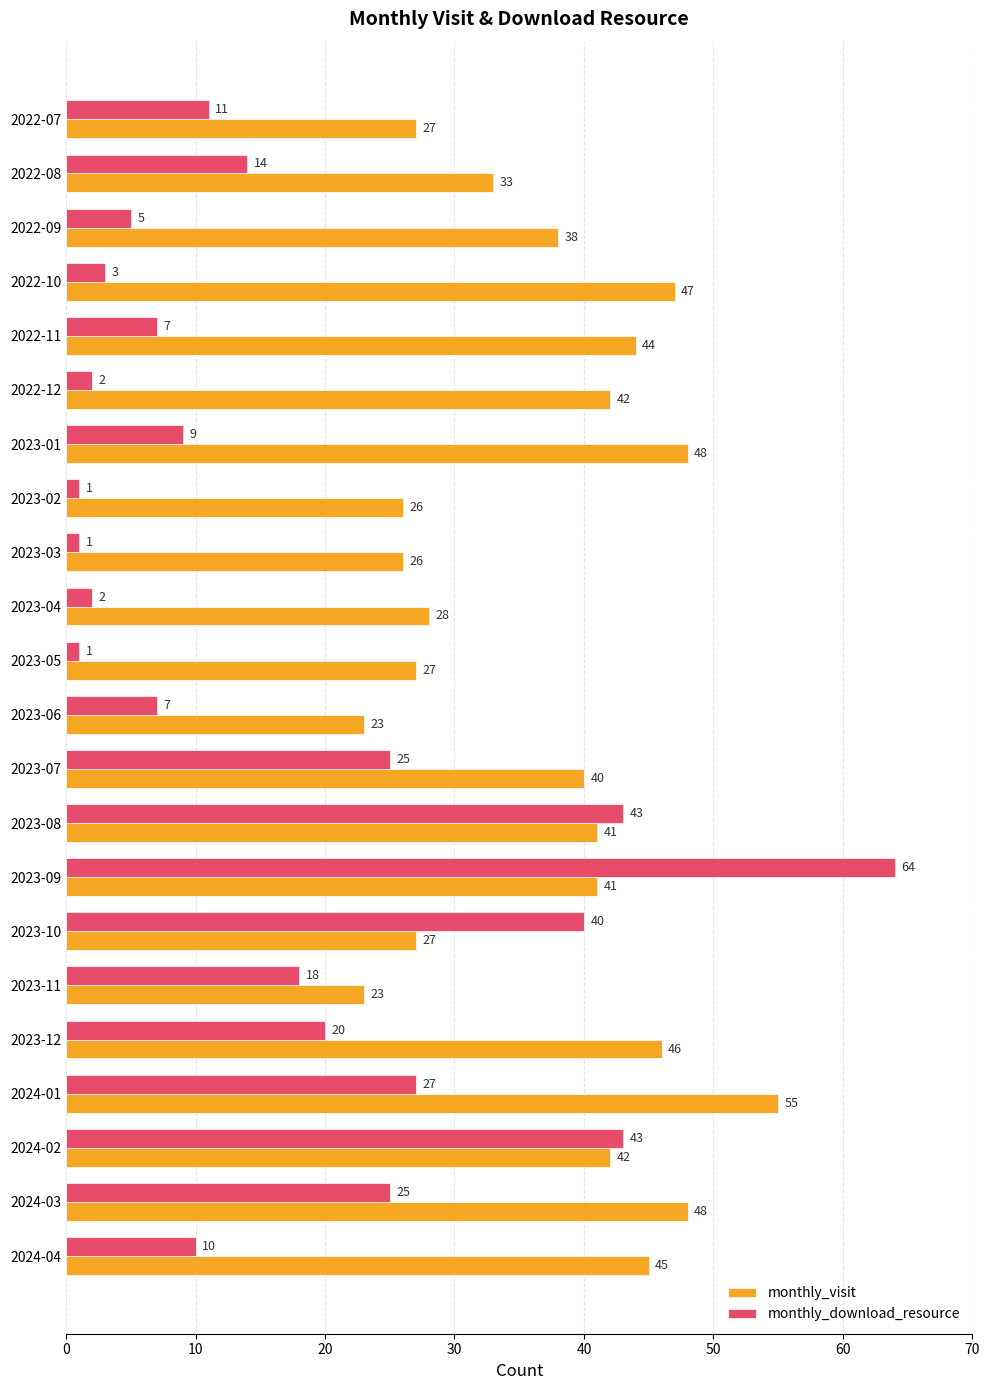

What is the maximum value shown in the chart?

64